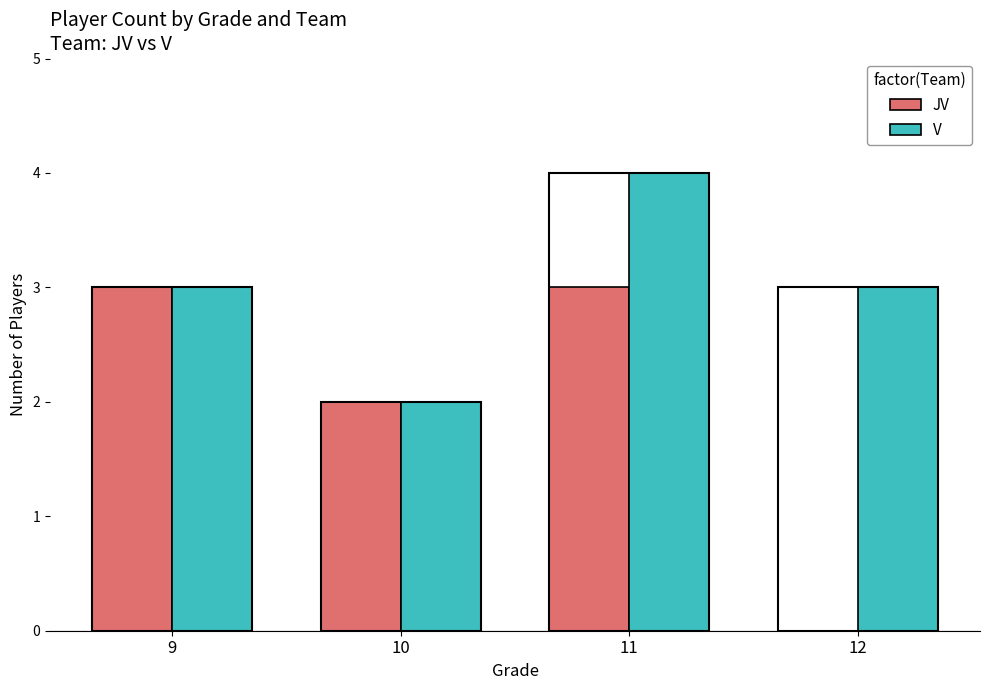

What is the maximum value shown in the chart?

4